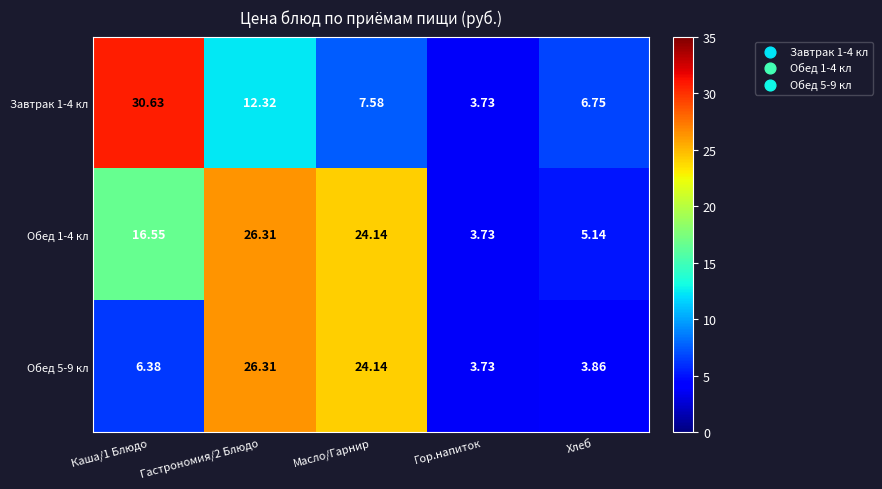

Is the value of Обед 1-4 кл at Каша/1 Блюдо greater than the value of Обед 5-9 кл at Гор.напиток?

Yes